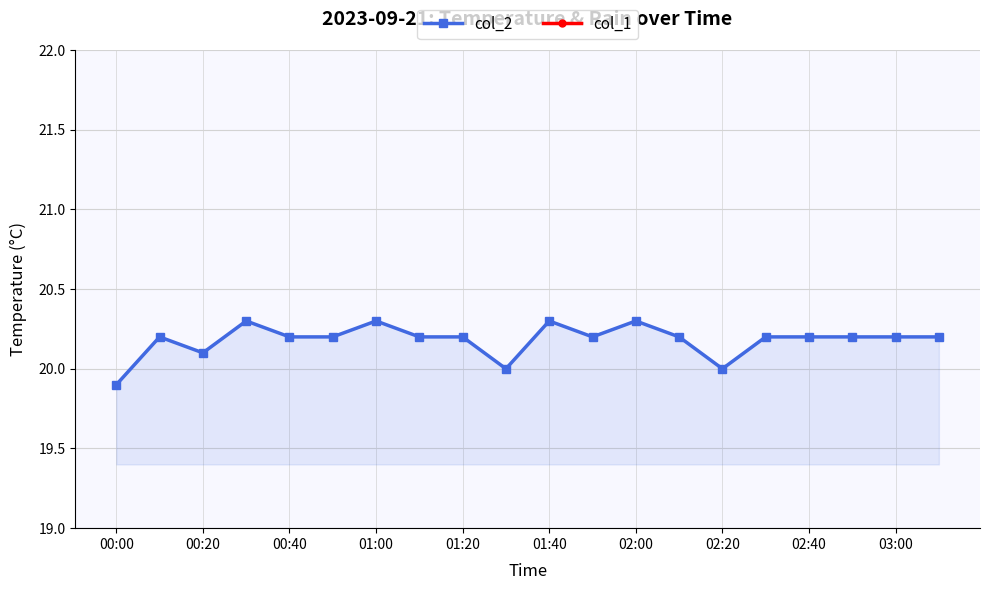

How many lines are shown in the chart?

2